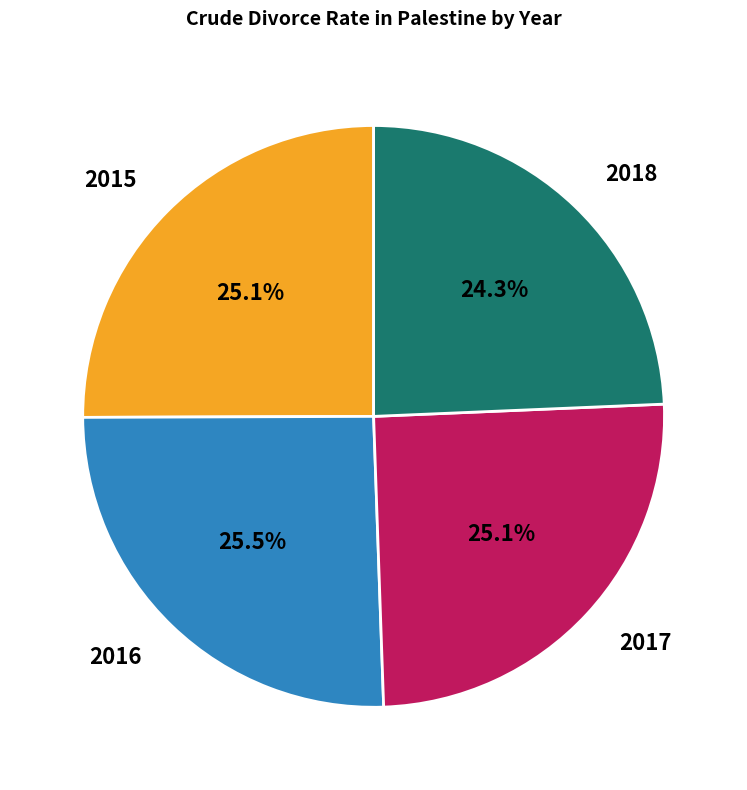

What is the total percentage of 2017 and 2018?

49.4%